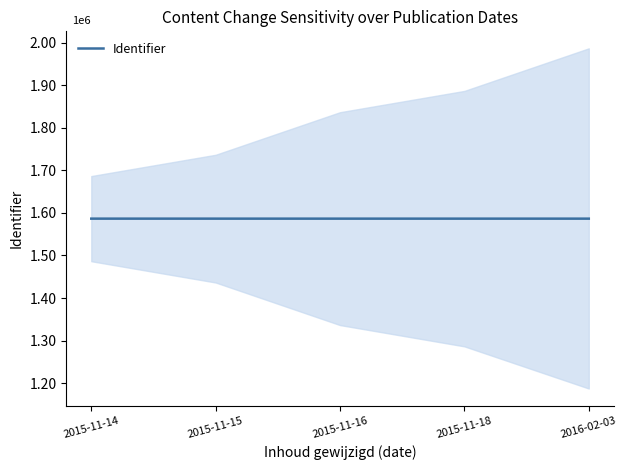

True or false: the data has more than 0 interior local peaks.

False